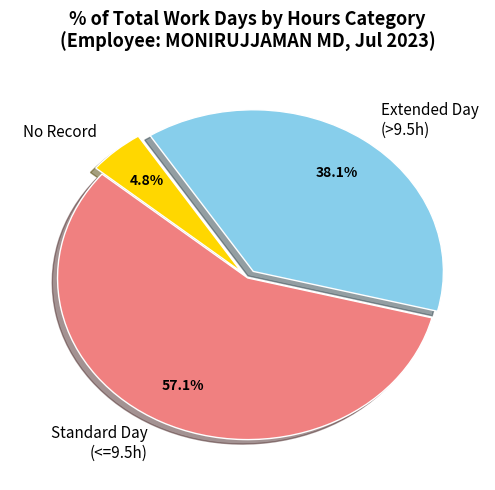

What is the largest slice in the pie chart?

Standard Day (<=9.5h)